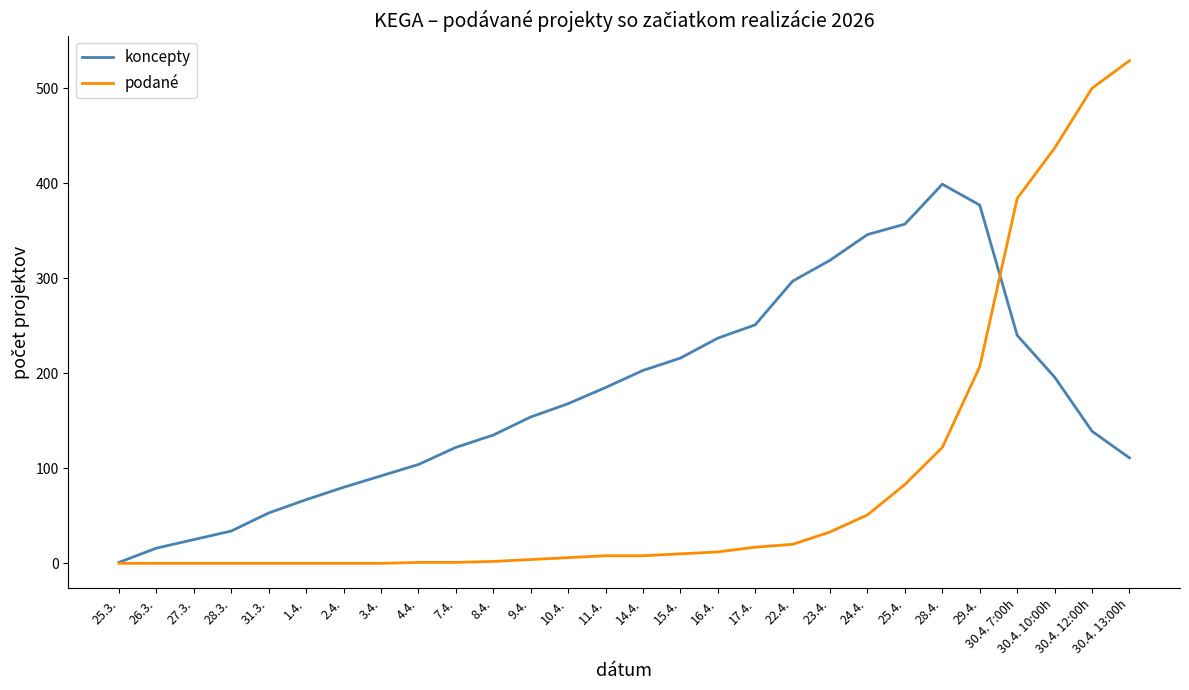

What is the difference between the koncepty values at 17.4. and 7.4.?

129